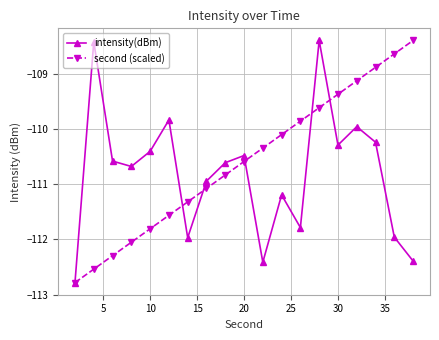

Does the chart display data point markers on the line(s)?

Yes